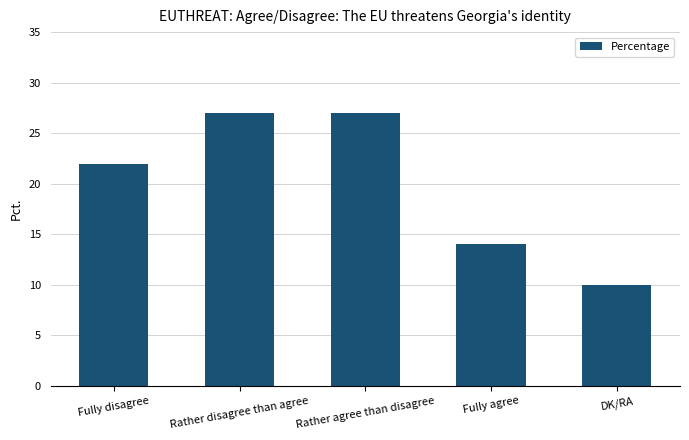

What is the value of the 2nd bar from the left?

27